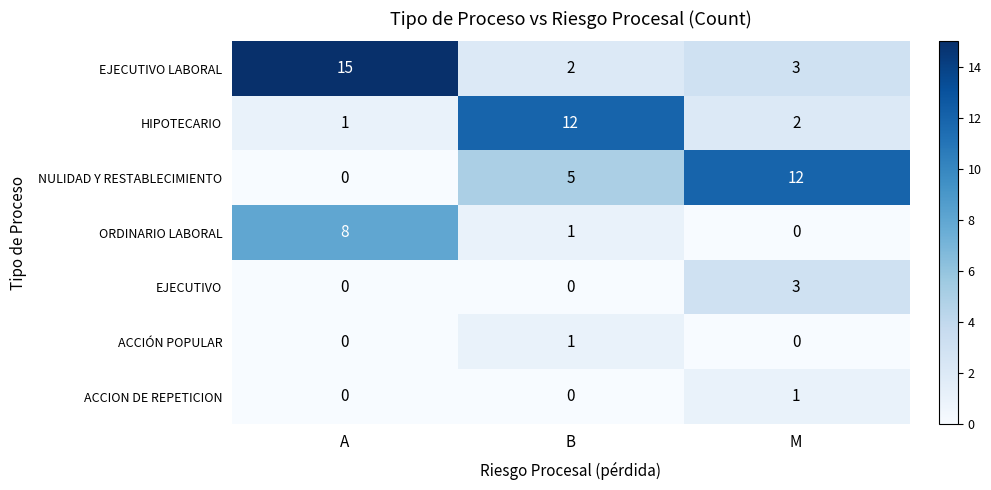

At which label does HIPOTECARIO reach its minimum?

A